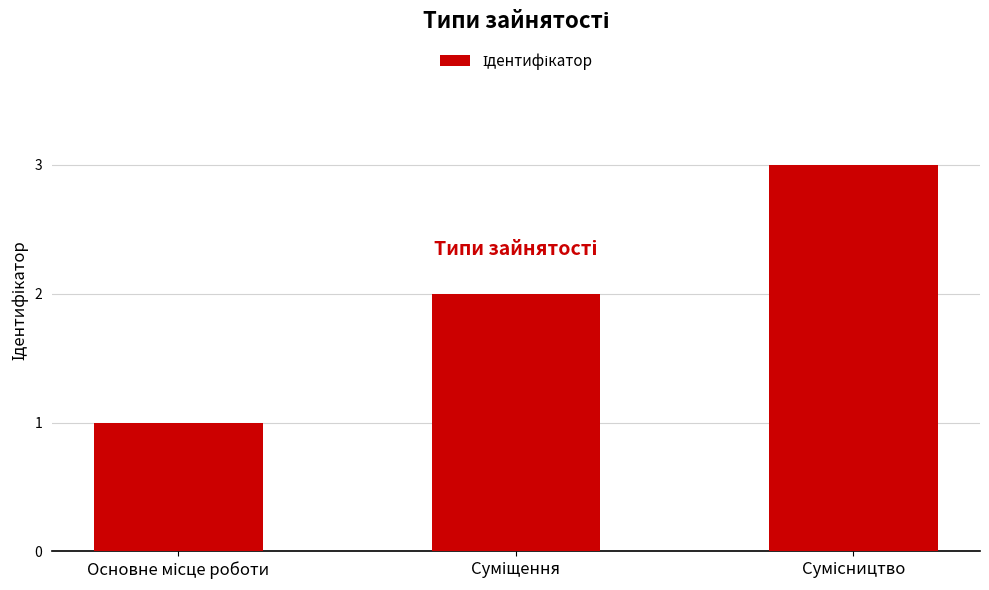

What is the sum of all values?

6